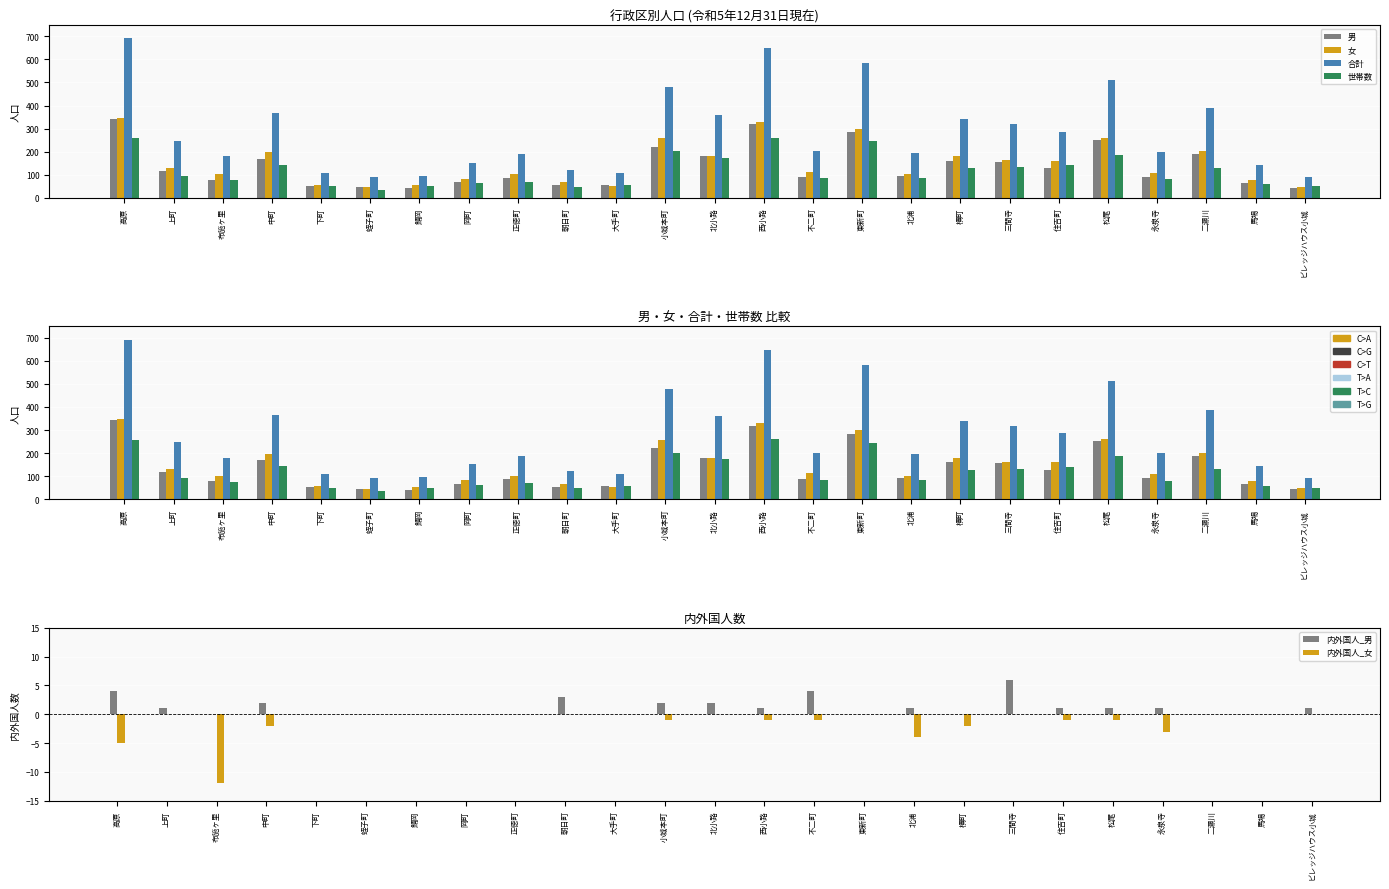

Does the chart contain stacked bars?

No